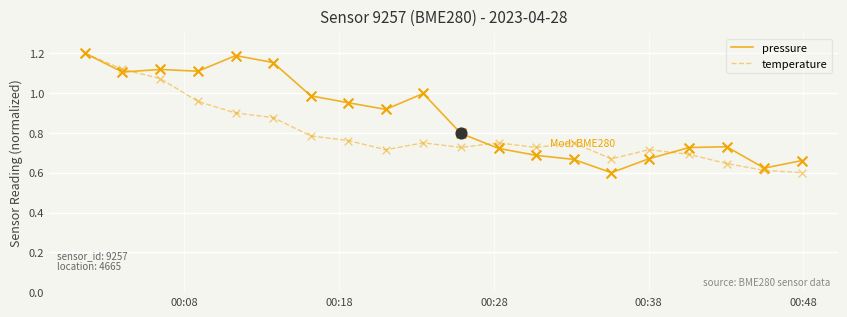

List the series in order of their overall mean, highest first.

pressure, temperature